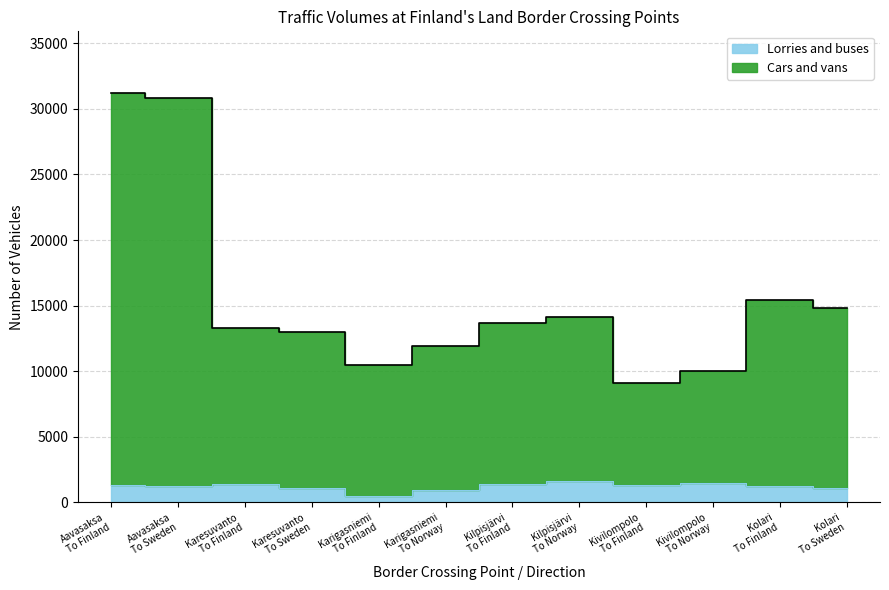

Which series changed the most between Aavasaksa
To Sweden and Kilpisjärvi
To Norway?

Cars and vans